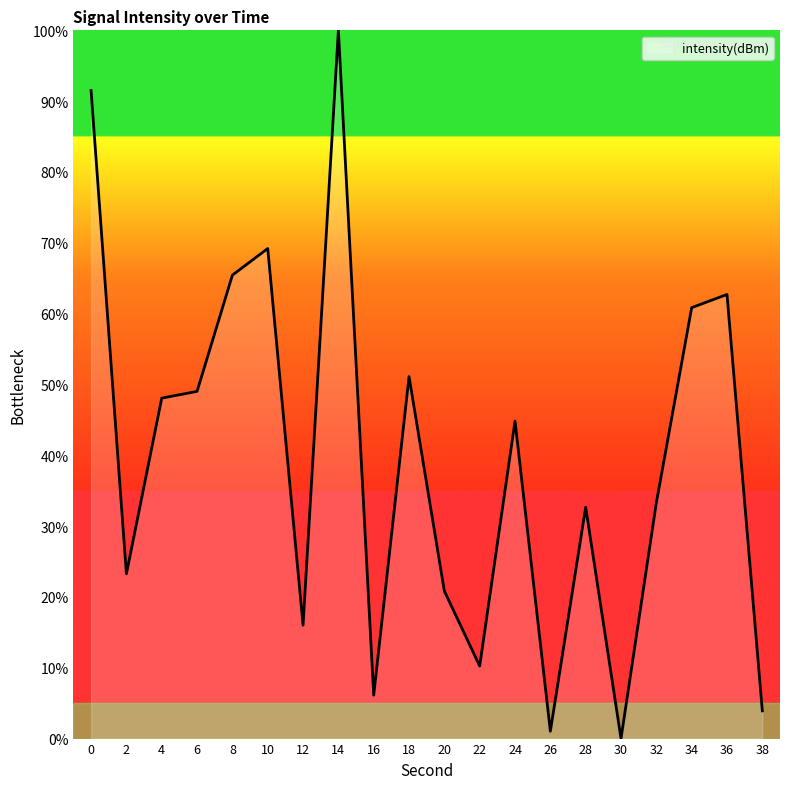

What is the sum of the values at 28 and 32?

66.0